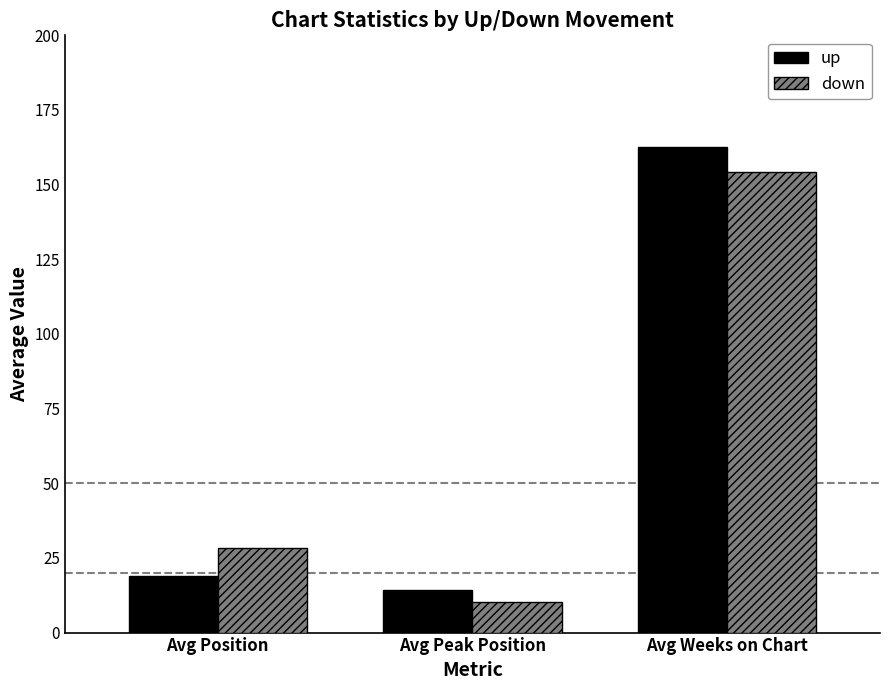

What is the value of the up bar at the 3rd from the left?

162.6